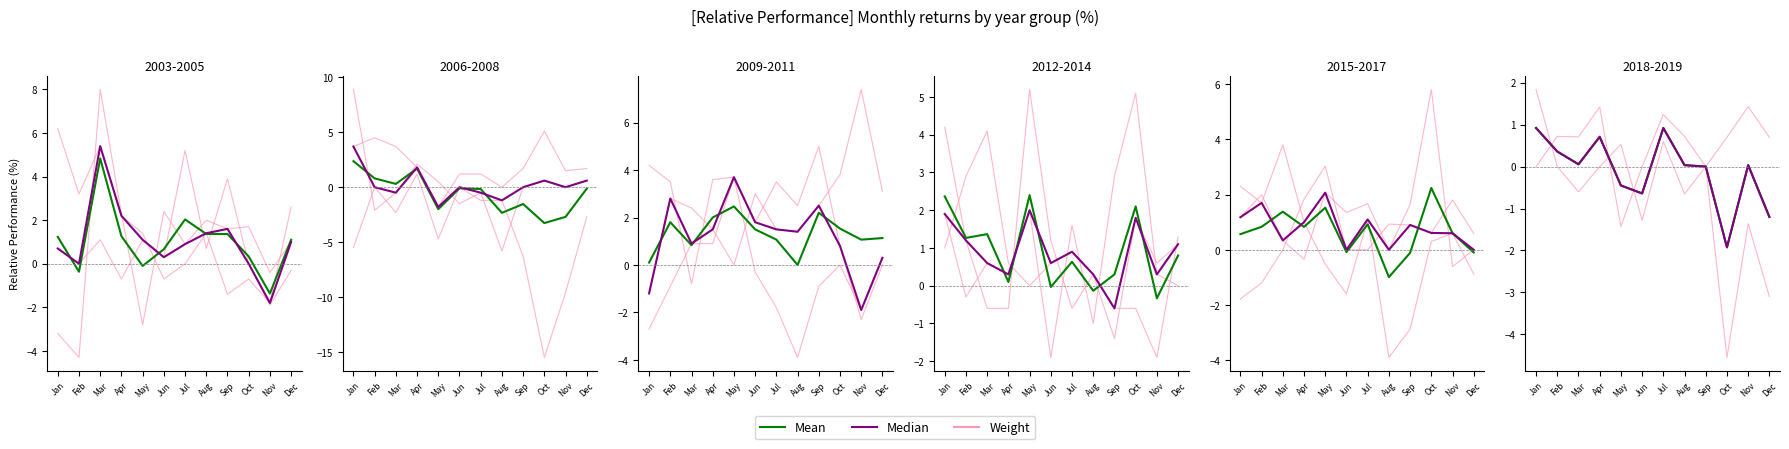

How many series are shown in this chart?

3